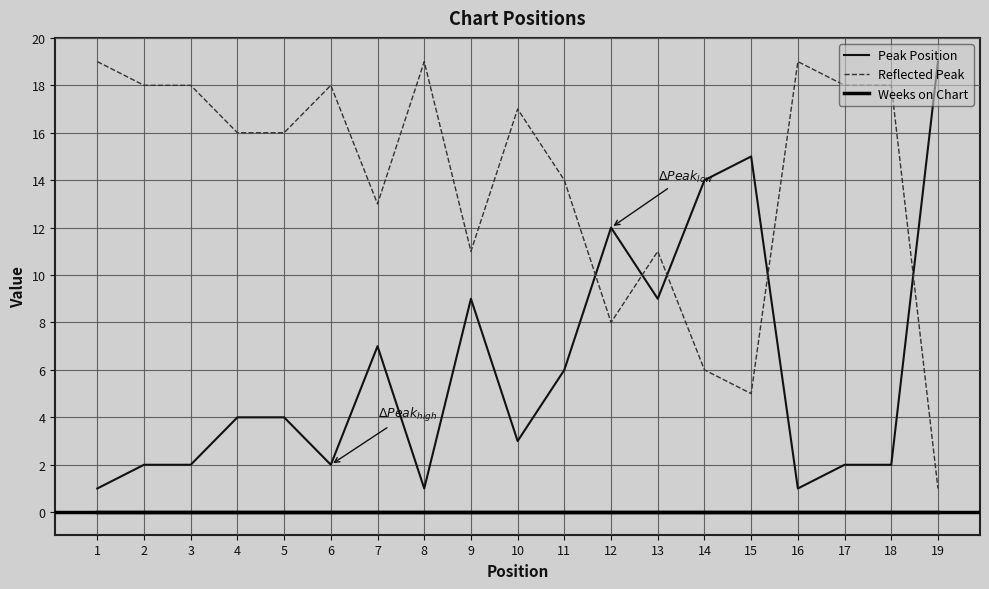

At which category does the chart reach its peak across all series?

19